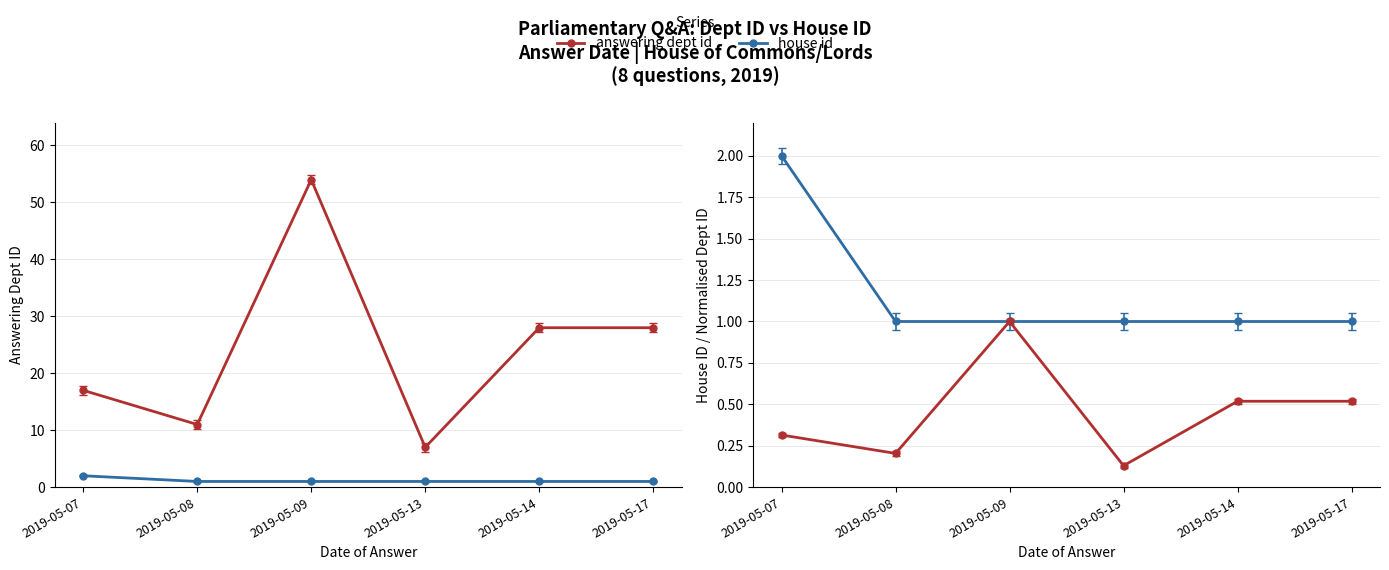

Reading left to right, what are all the values shown in this chart?

answering dept id: 2019-05-07=17.0	2019-05-08=11.0	2019-05-09=54.0	2019-05-13=7.0	2019-05-14=28.0	2019-05-17=28.0
house id: 2019-05-07=2.0	2019-05-08=1.0	2019-05-09=1.0	2019-05-13=1.0	2019-05-14=1.0	2019-05-17=1.0
answering dept id (normalised): 2019-05-07=0.3	2019-05-08=0.2	2019-05-09=1.0	2019-05-13=0.1	2019-05-14=0.5	2019-05-17=0.5